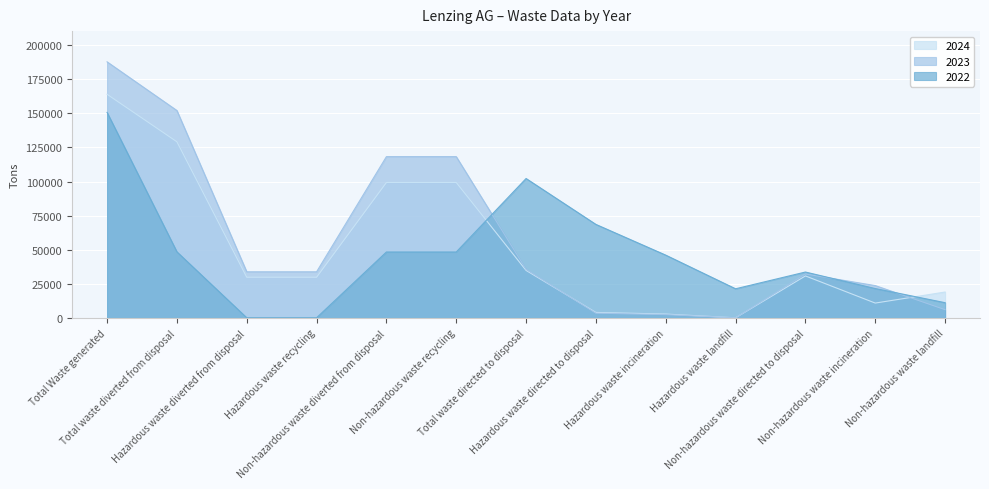

At Total waste diverted from disposal, list the series in order from largest to smallest.

2023, 2024, 2022